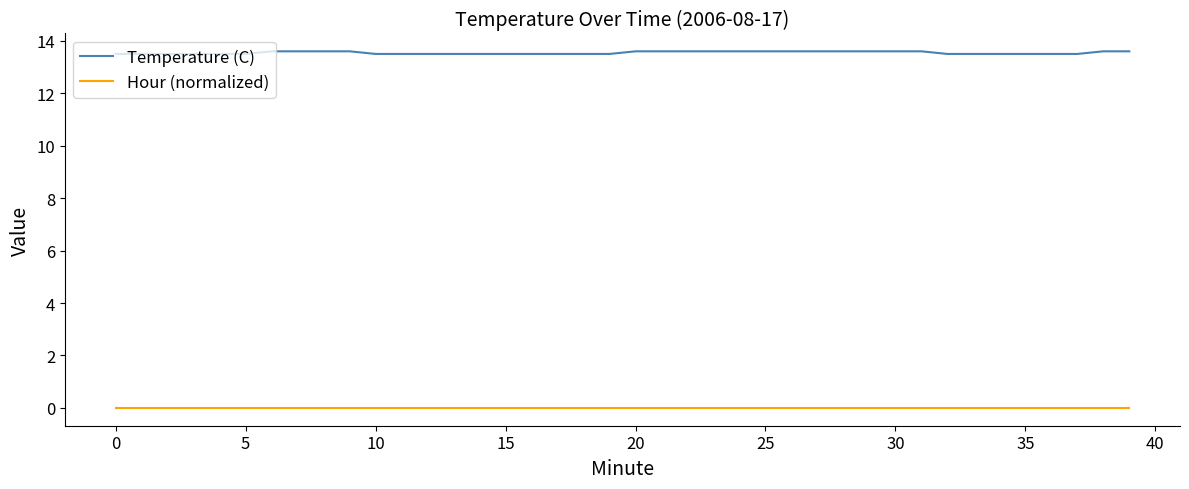

List the series in order of their overall mean, lowest first.

Hour (normalized), Temperature (C)